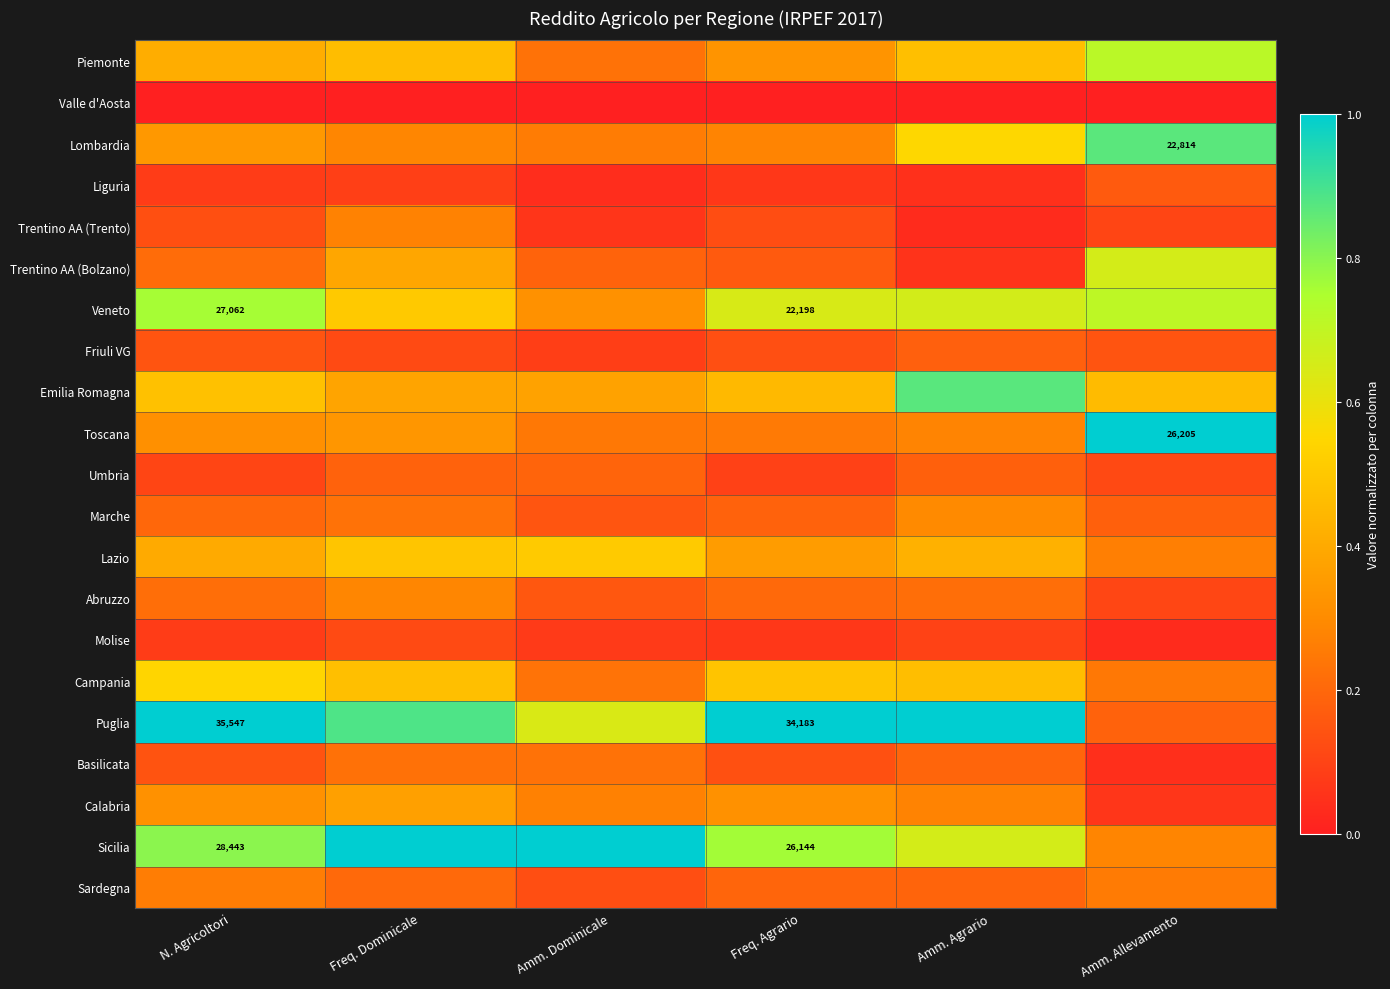

What is the difference between the maximum and minimum values in the Umbria series?

0.1